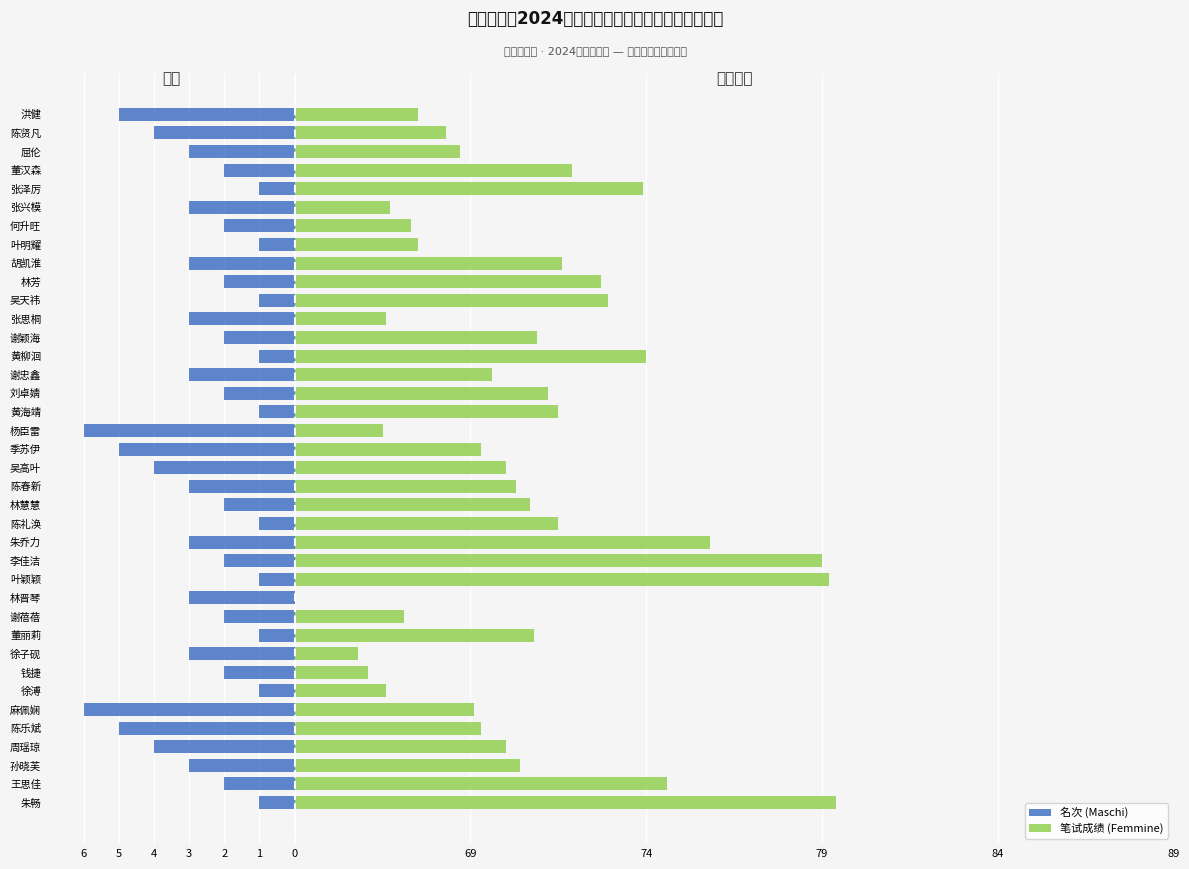

Rank the series at 谢忠鑫 from lowest to highest value.

名次 (Maschi), 笔试成绩 (Femmine)